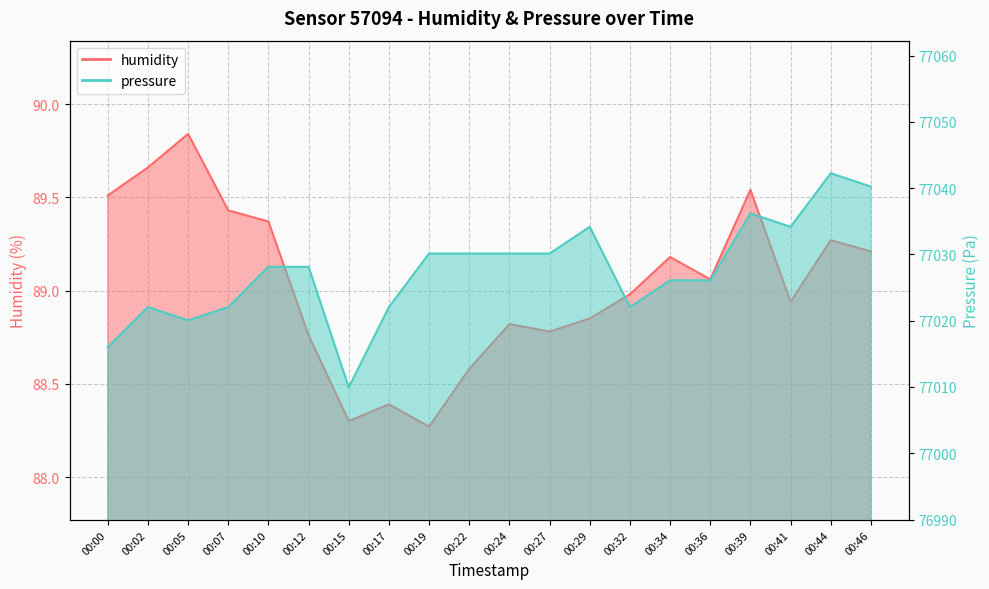

At which category is the sum across all series the highest?

00:44